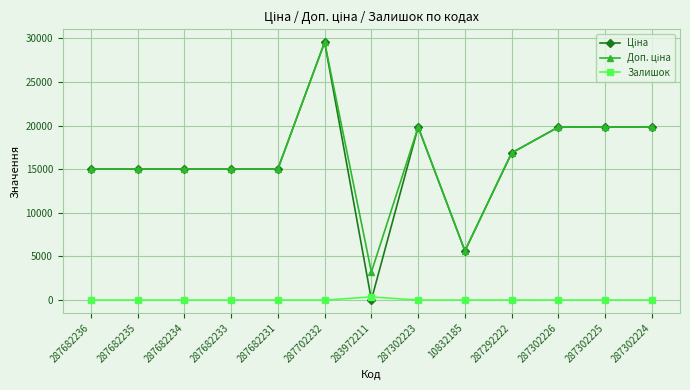

At which category is the sum across all series the highest?

287702232